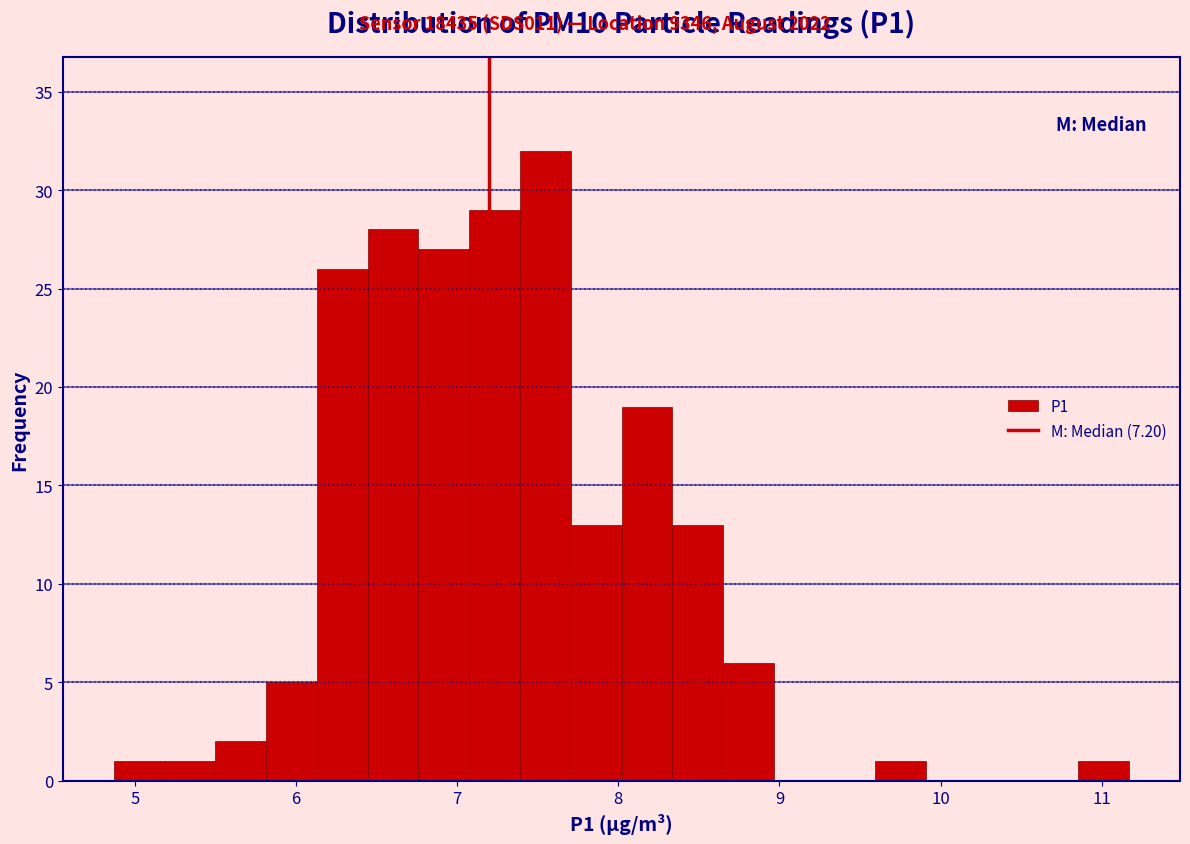

Read against the x-axis, roughly where is the centre of the tallest bar?

7.5